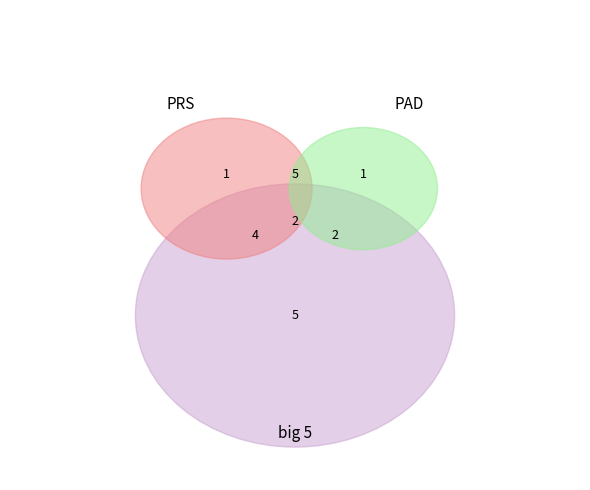

Count the number of slices in the pie.

5